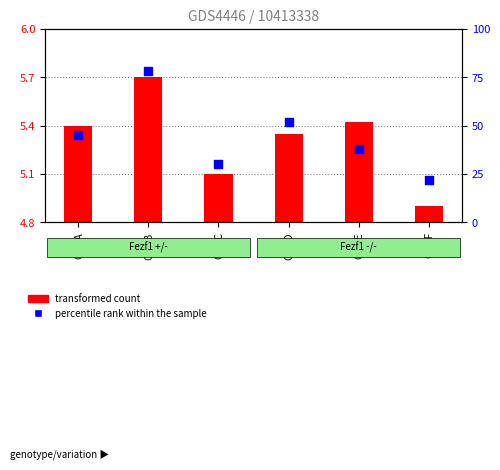

Approximately how many times larger is the value at Cat_E compared to Cat_A?

0.8